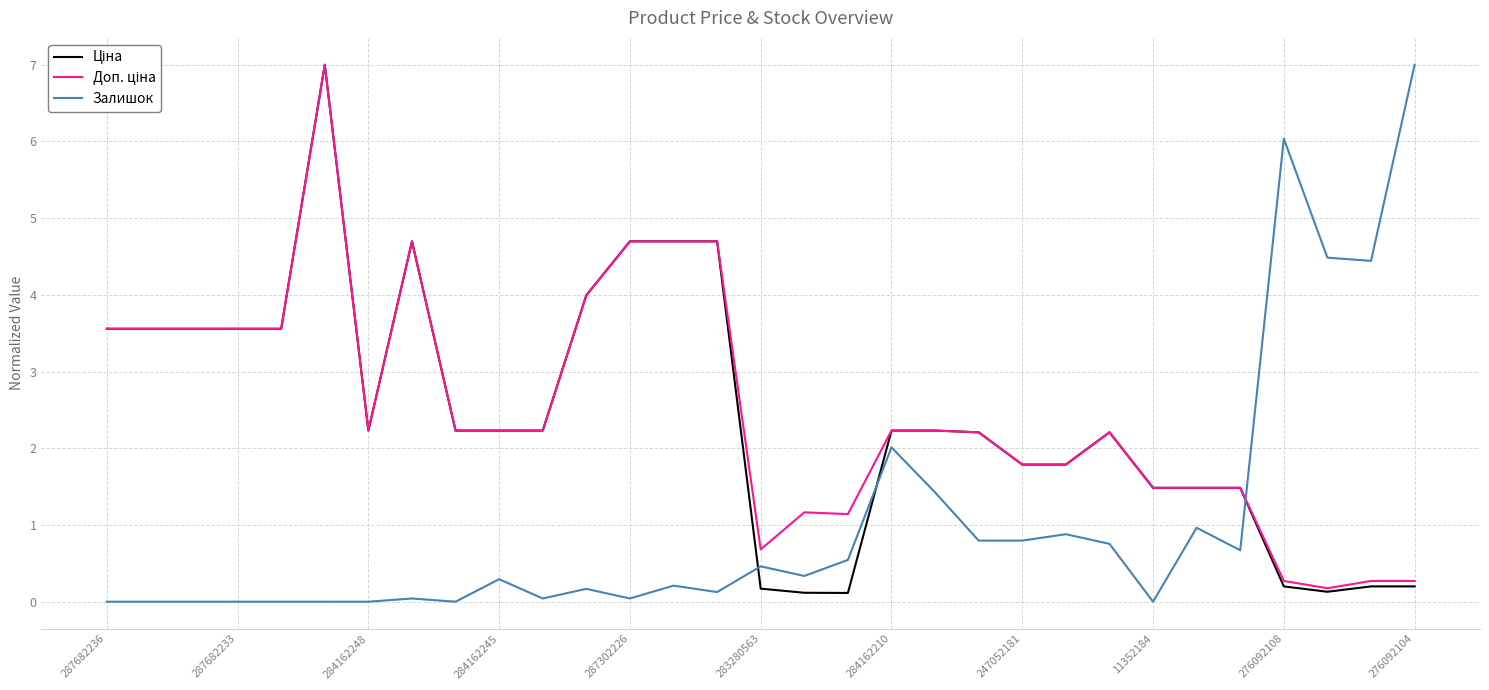

What is the greatest value displayed?

7.0